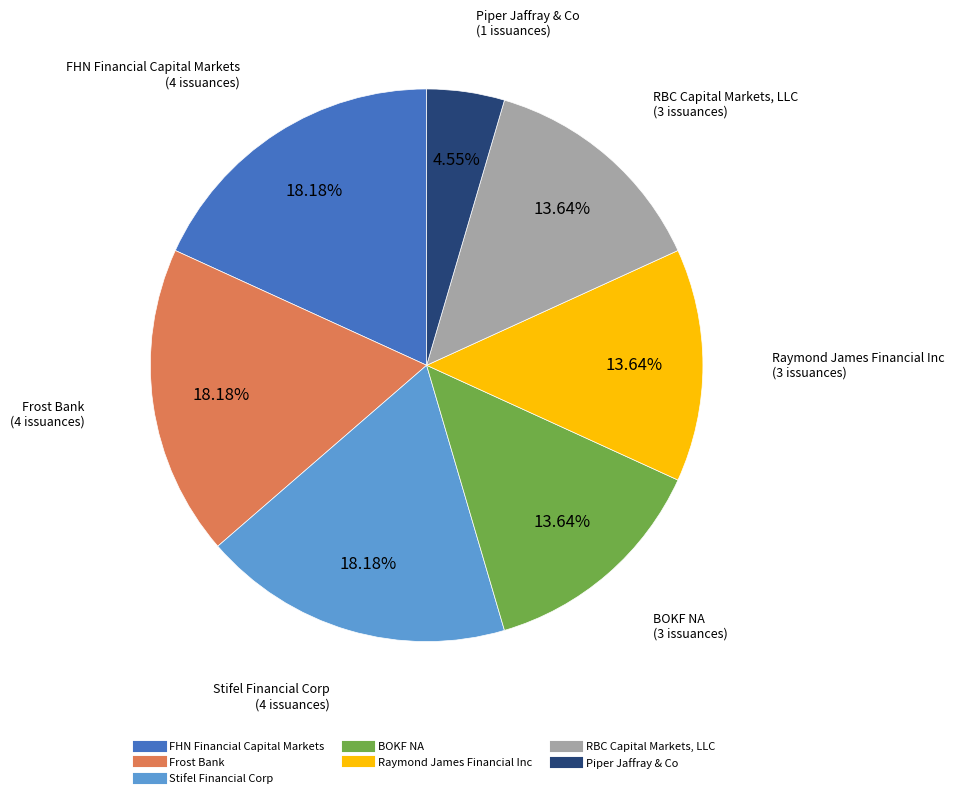

Does BOKF NA account for over 50% of the chart?

No